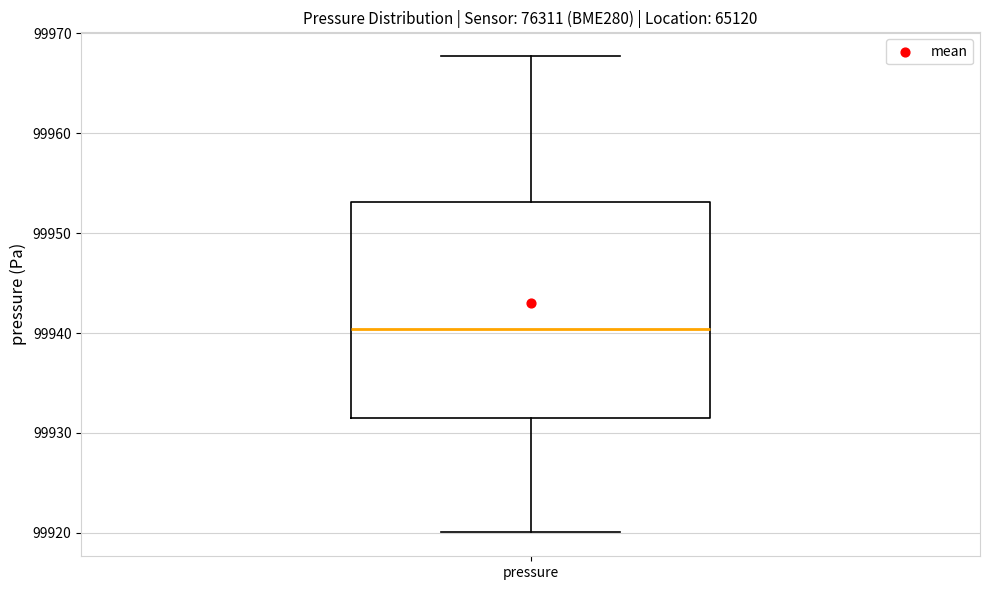

Transcribe this box plot: give where the median line is, the range the box spans, and where the two whiskers end, as read against the y-axis. The values are not printed on the chart, so give them approximately, as read against the axis.

median 99940, box 99932 to 99953, whiskers 99920 to 99968